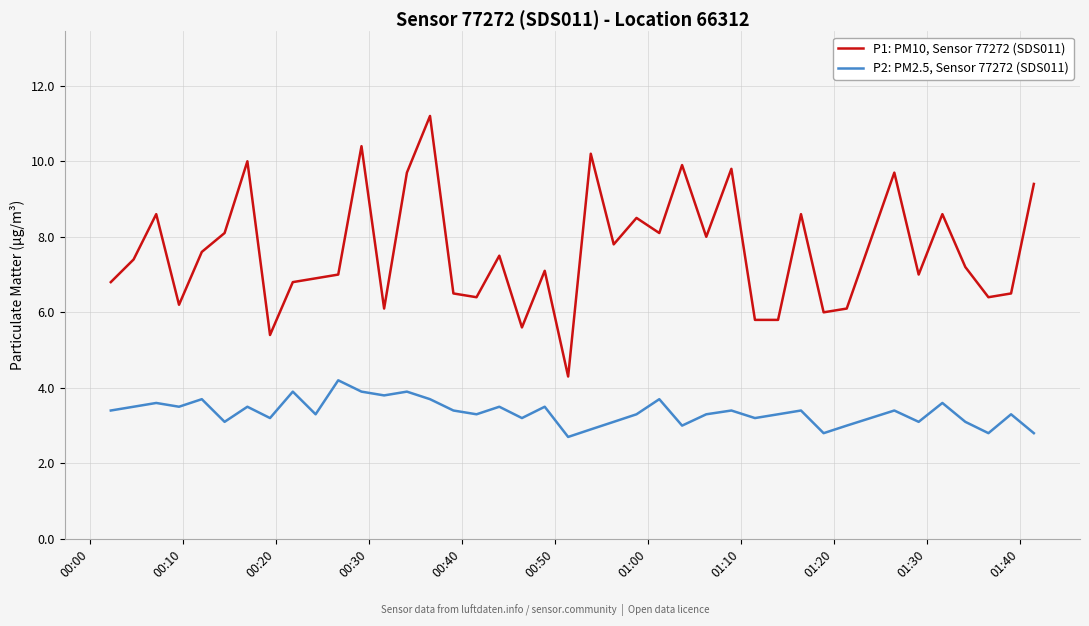

List the series in order of their peak value, highest first.

P1: PM10, Sensor 77272 (SDS011), P2: PM2.5, Sensor 77272 (SDS011)